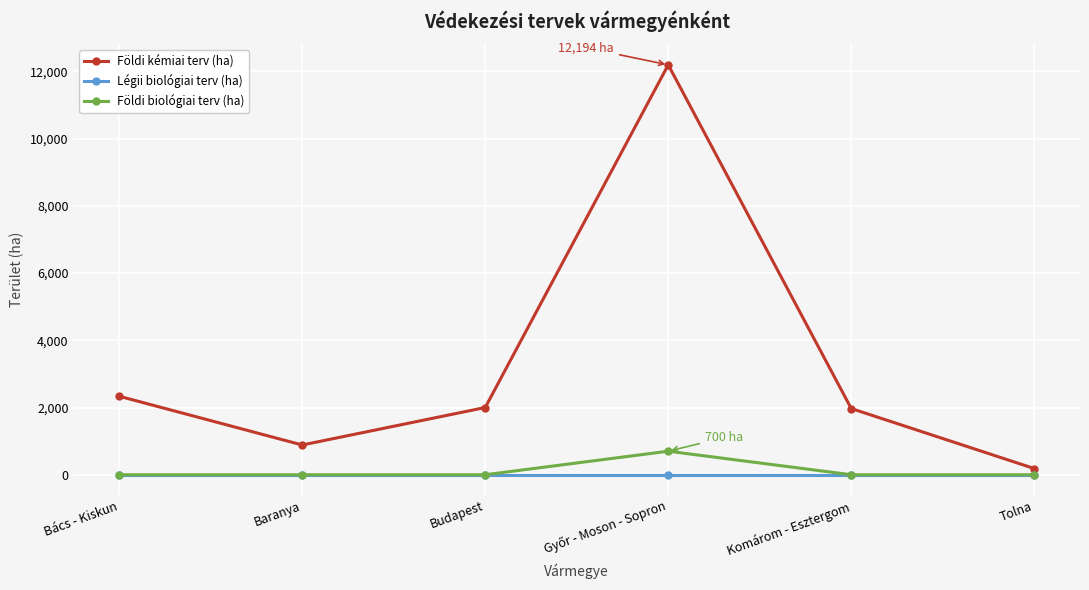

What is the greatest value displayed?

12194